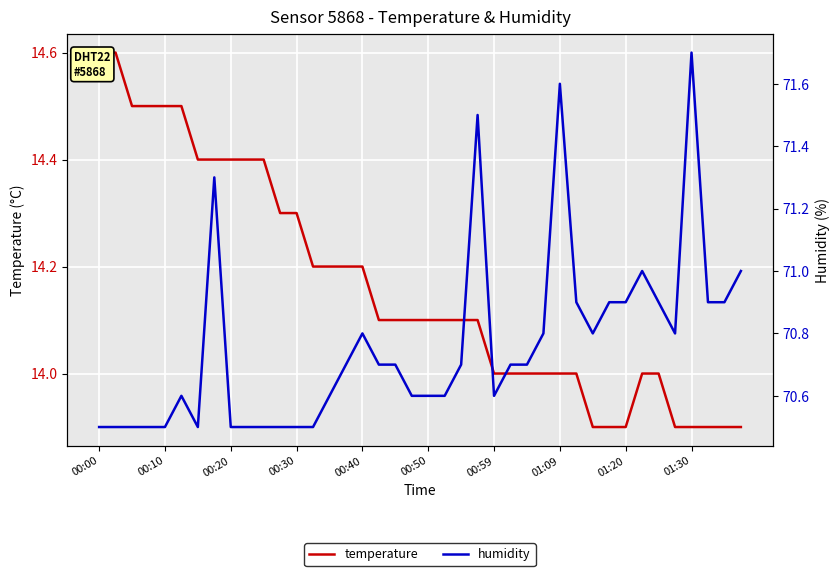

At which category is the sum across all series the highest?

01:09